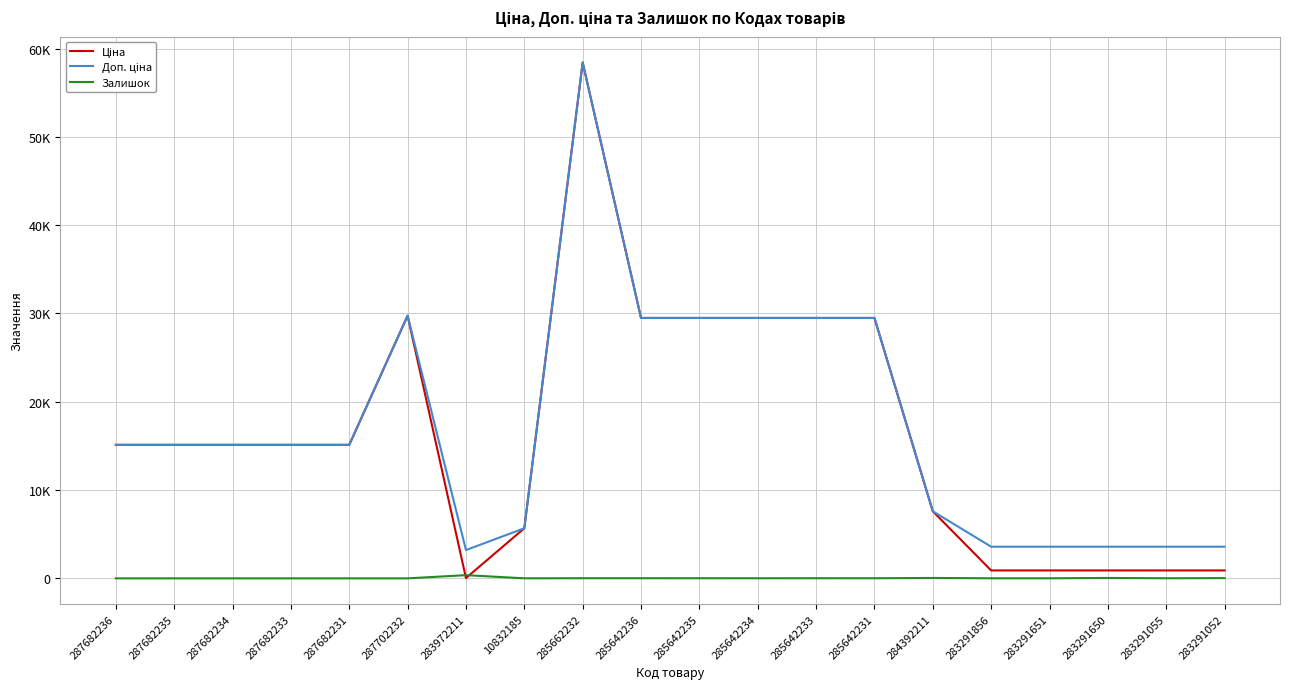

Does the chart have visible grid lines?

Yes